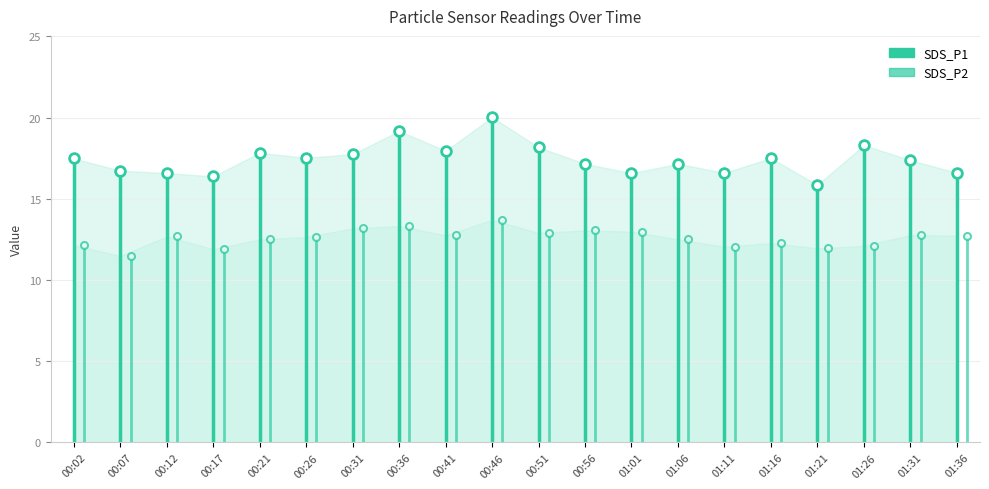

Is it true that SDS_P2 equals 6.4 at 00:07?

False